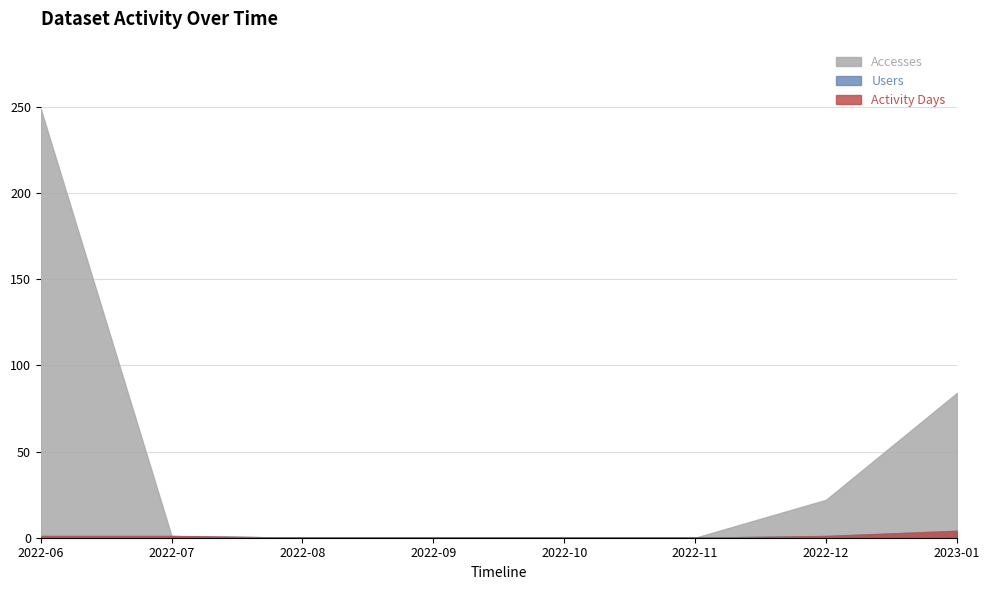

True or false: Methods and Users intersect in this chart.

False